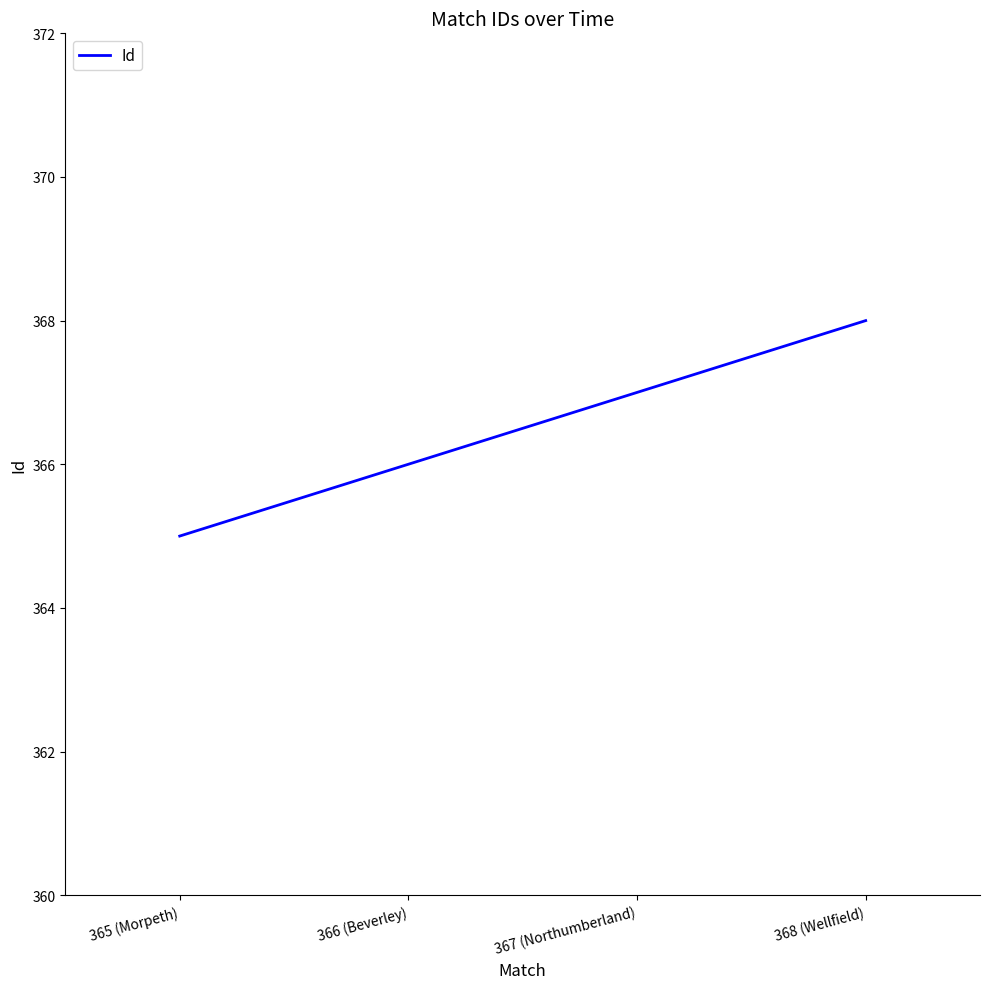

What is the change in value from 365 (Morpeth) to 368 (Wellfield)?

+3